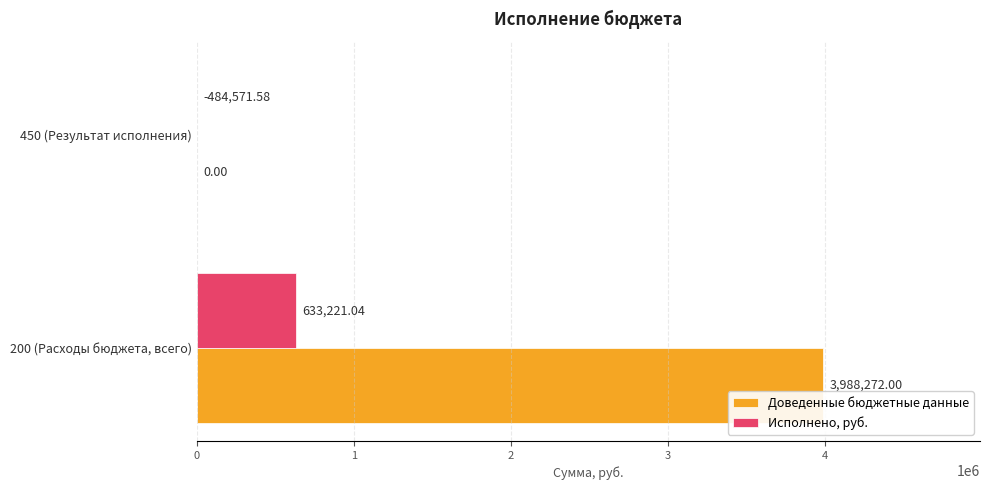

Which series has the largest total across all categories?

Доведенные бюджетные данные